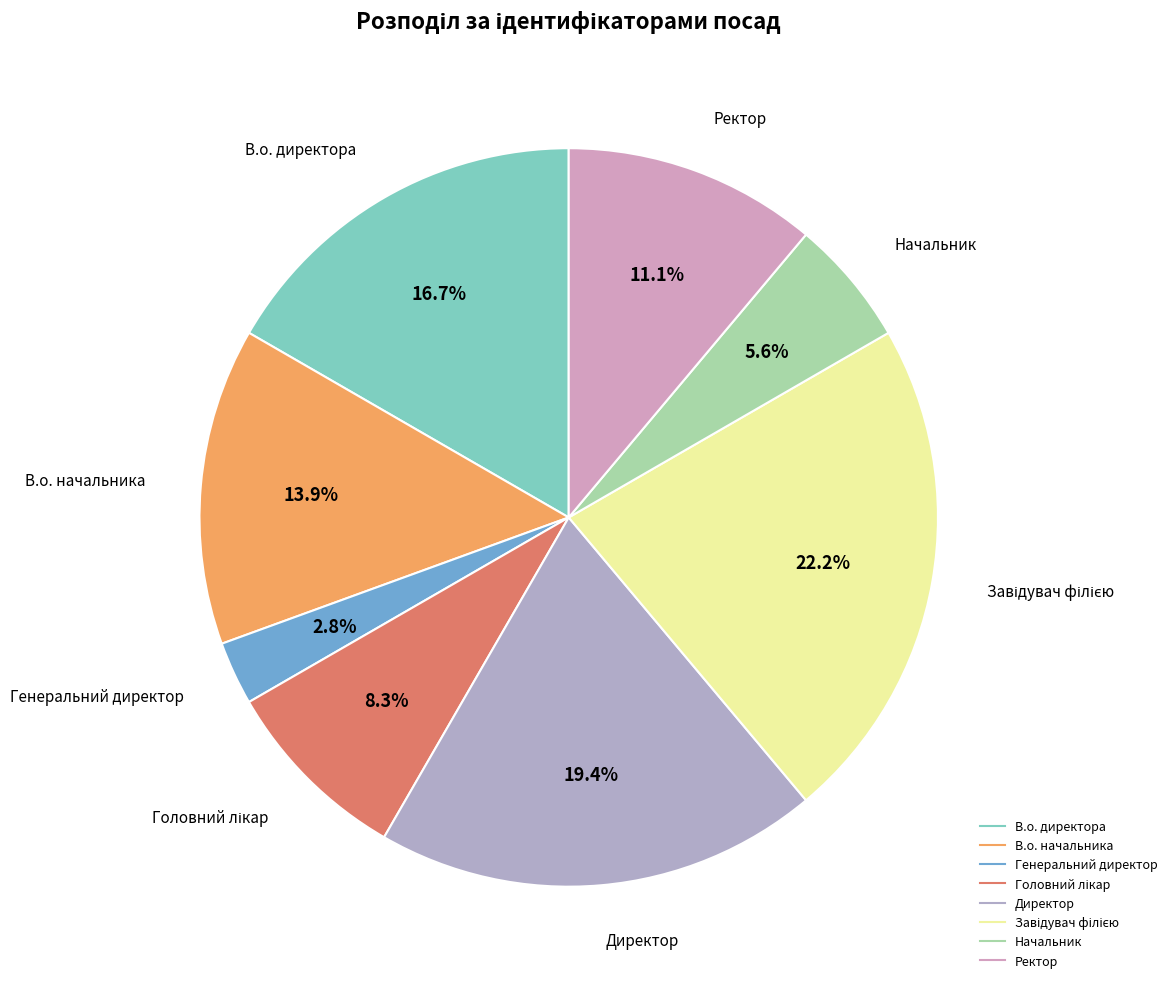

Is there a majority slice in this chart?

No